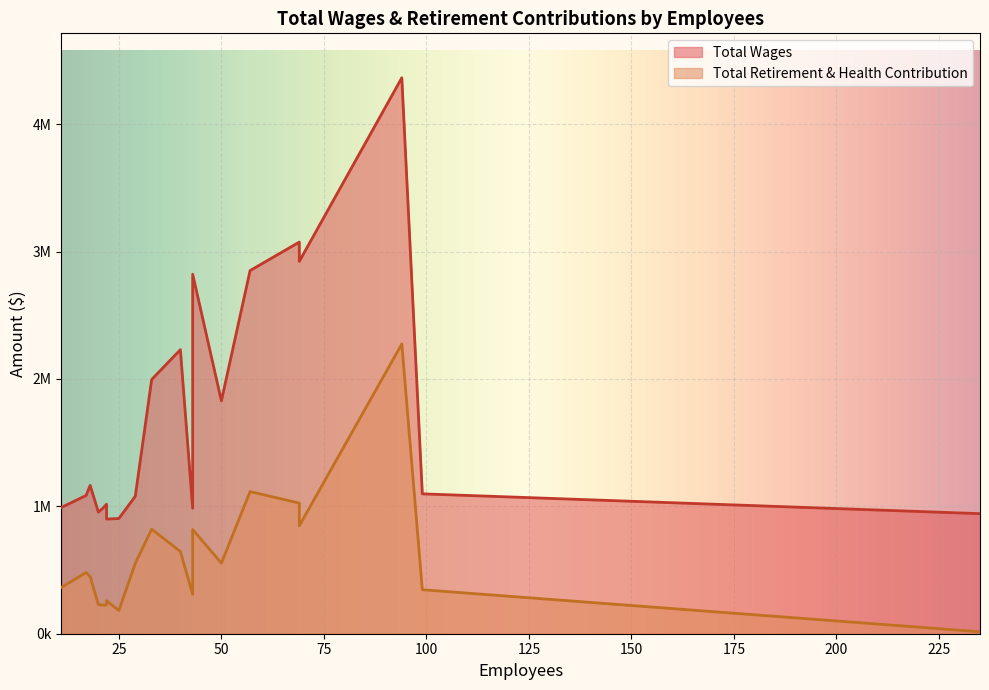

Reading left to right, transcribe all the data shown in this chart.

Total Wages: 94=4364494	69=3074639	69=2923132	57=2851072	43=2822374	40=2229912	33=1995398	50=1828557	18=1164276	99=1098188	17=1085299	29=1079093	22=1016693	11=991832	43=985704	21=982399	20=954917	235=942590	25=904547	22=900154
Total Retirement & Health Contribution: 94=2274648	69=1025808	69=847182	57=1115708	43=818322	40=645619	33=820738	50=554004	18=448710	99=345374	17=479654	29=552601	22=226035	11=364280	43=309327	21=224505	20=229851	235=15291	25=182210	22=258981